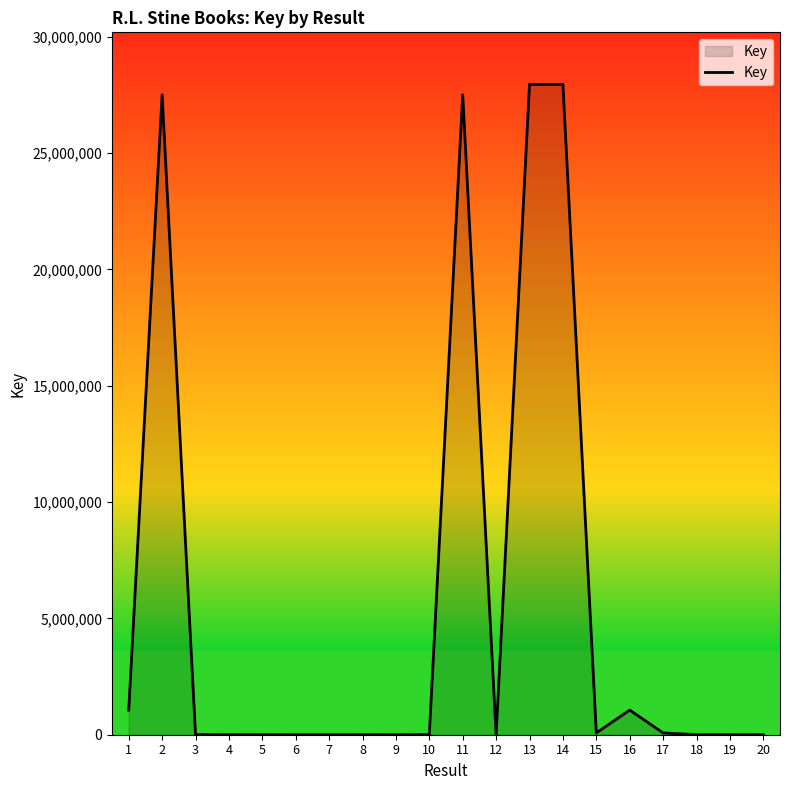

What is the difference between the maximum and second lowest values?

27953082